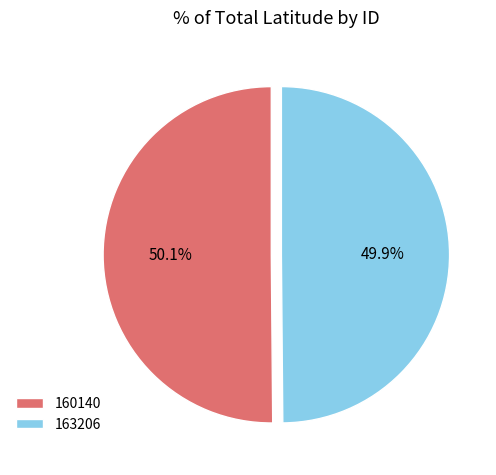

Is there a majority slice in this chart?

Yes